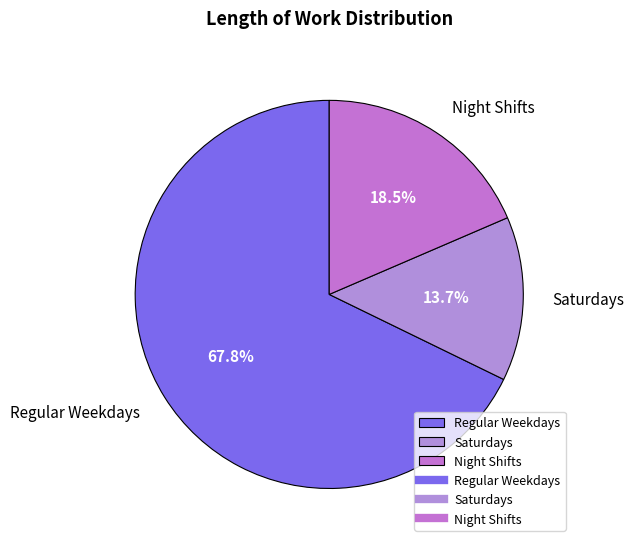

How many slices are in this pie chart?

3